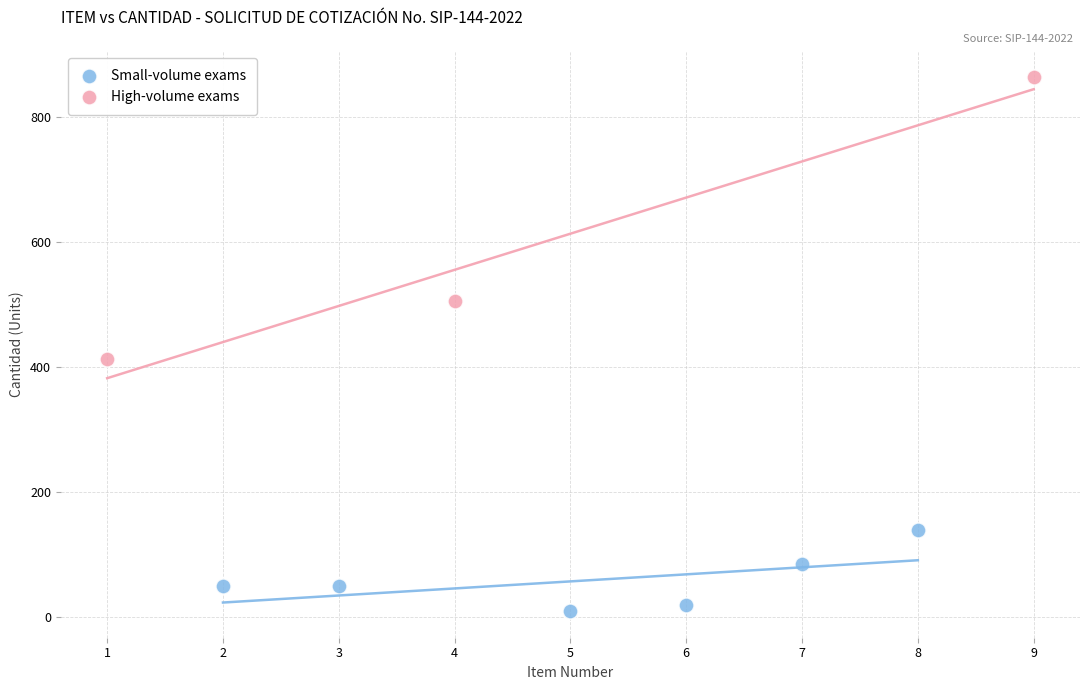

Which series reaches the minimum Y coordinate?

Small-volume exams